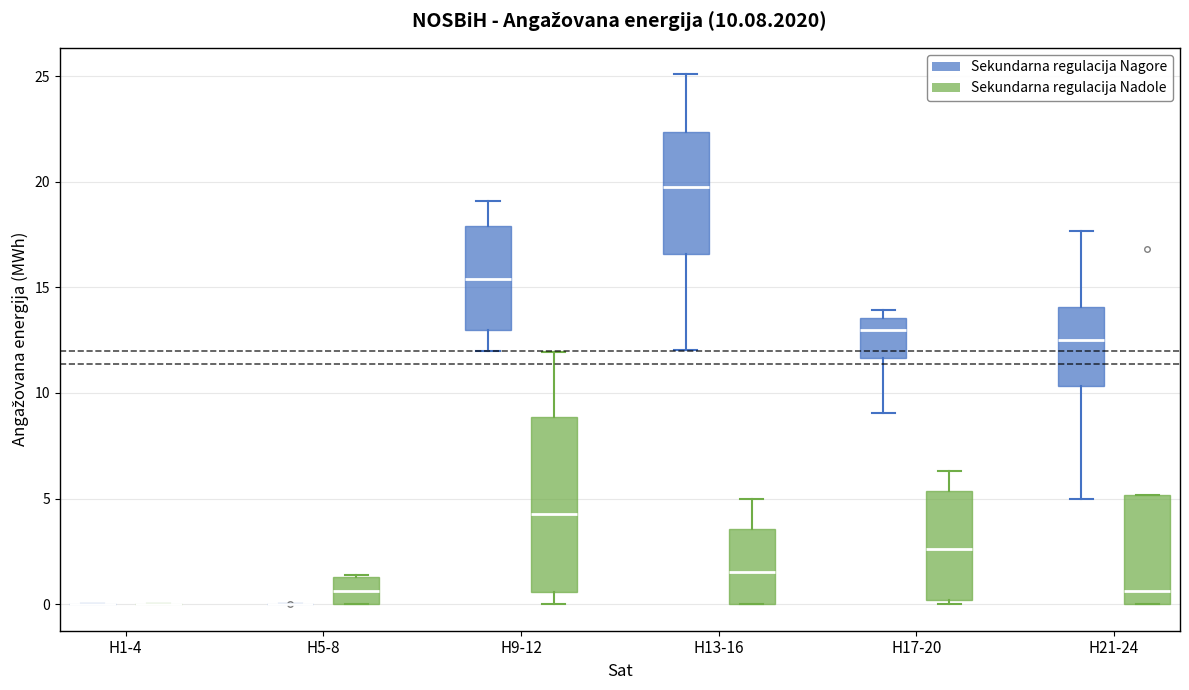

Comparing the boxes themselves (not the whiskers), which one is the tallest?

H9-12 (Sekundarna regulacija Nadole)